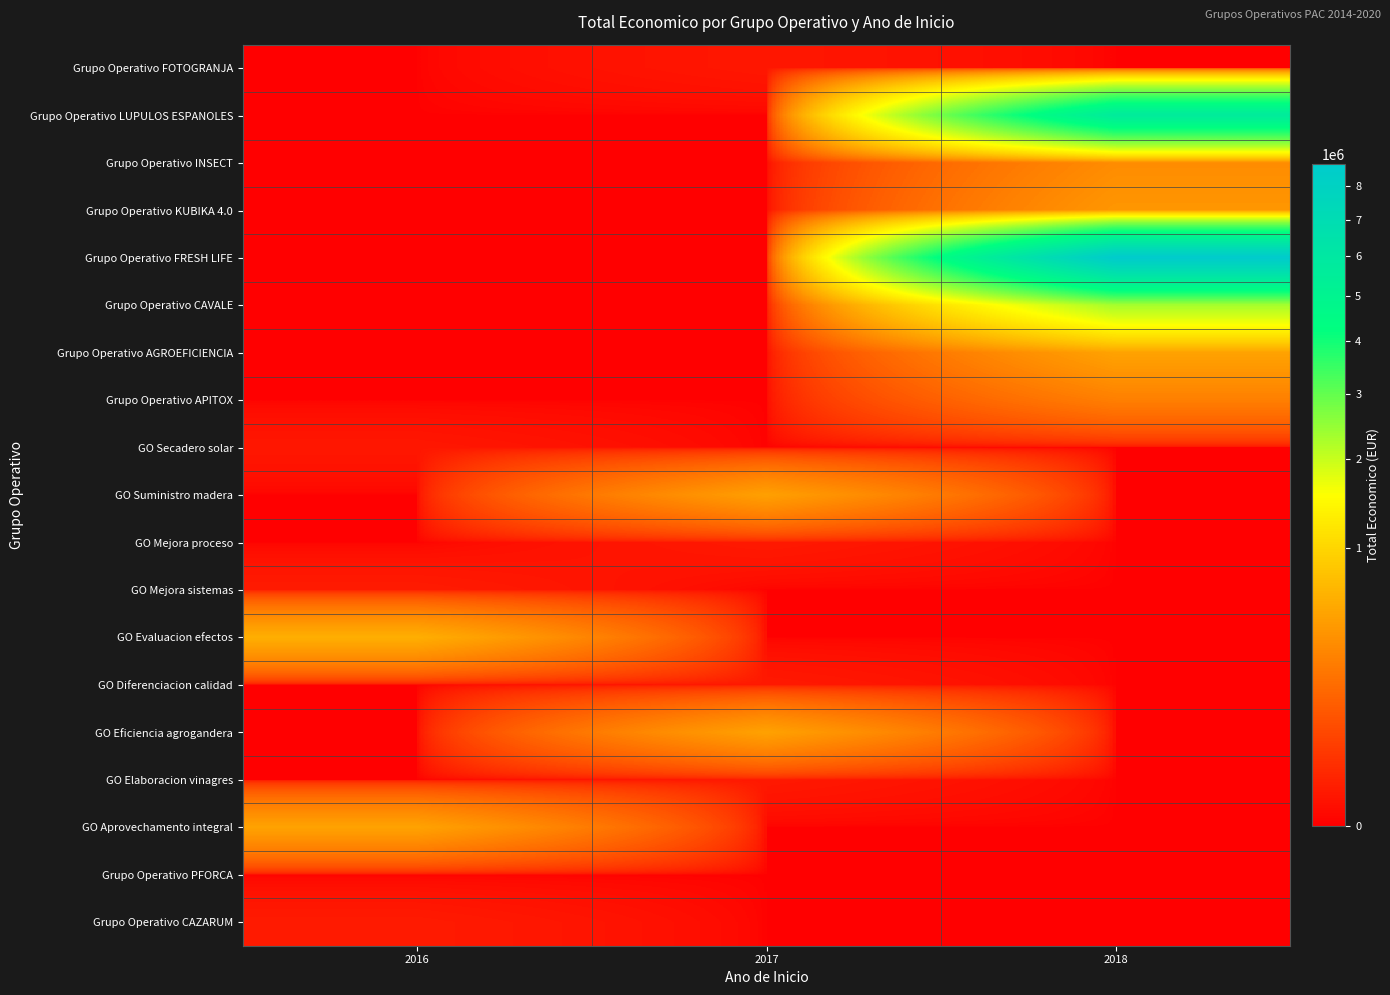

Which series has the largest total across all categories?

Grupo Operativo FRESH LIFE